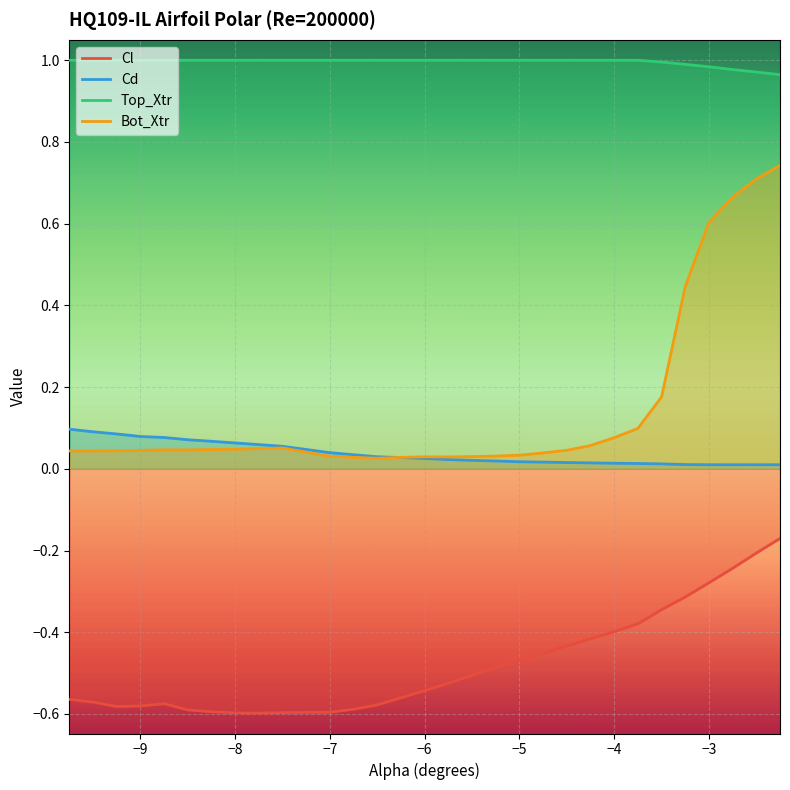

Which series has the largest total across all categories?

Top_Xtr